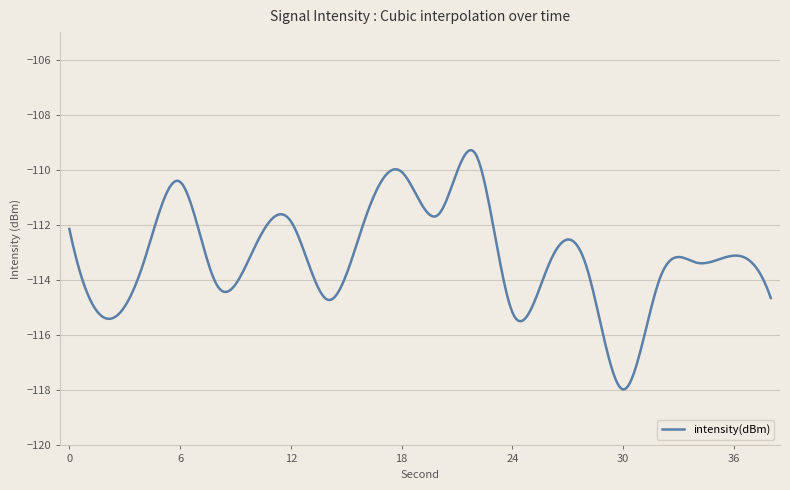

How many lines are shown in the chart?

1